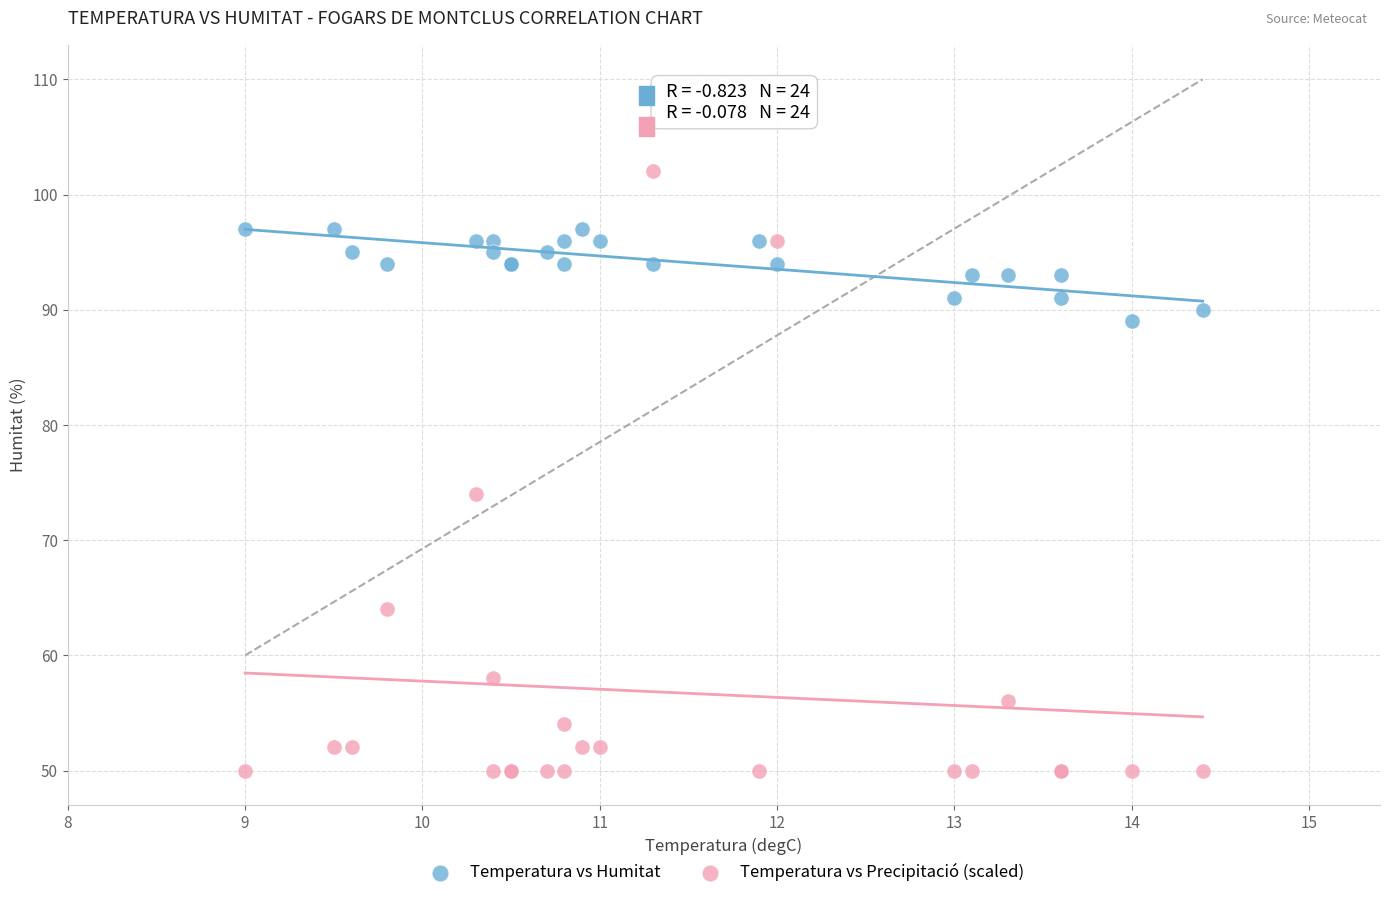

Which series reaches the minimum Y coordinate?

Temperatura vs Precipitació (scaled)